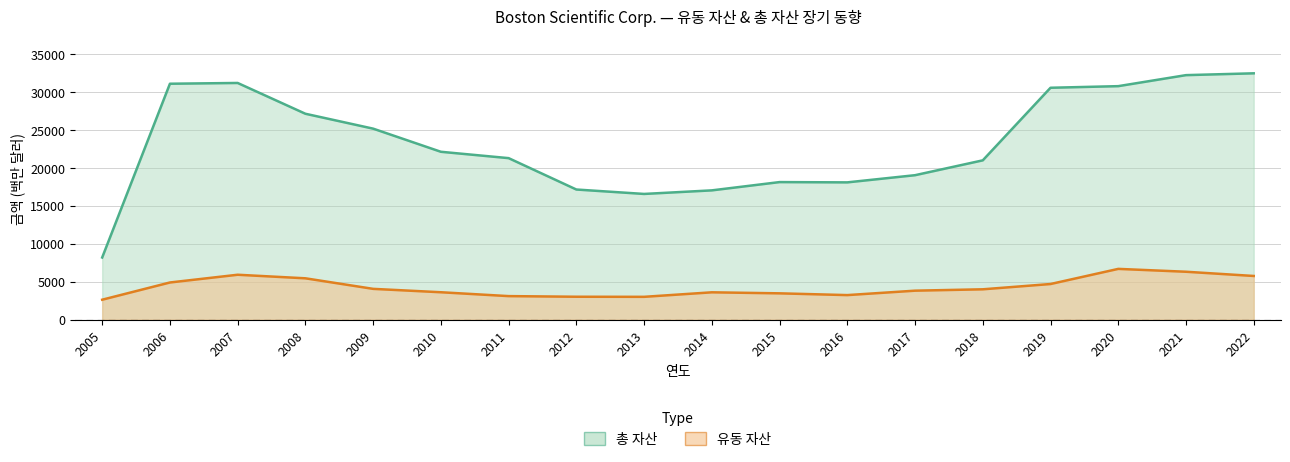

Is it true that 유동 자산 equals 3822 at 2017?

True